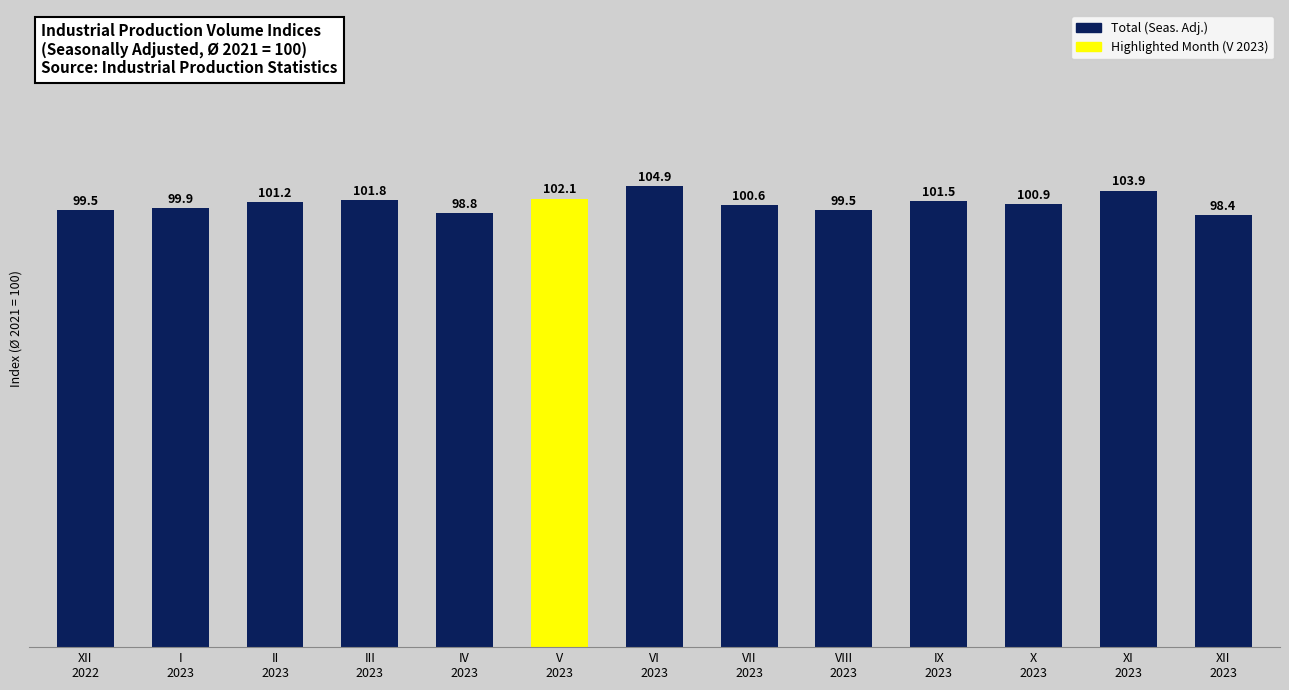

Count the number of values greater than 100.

8